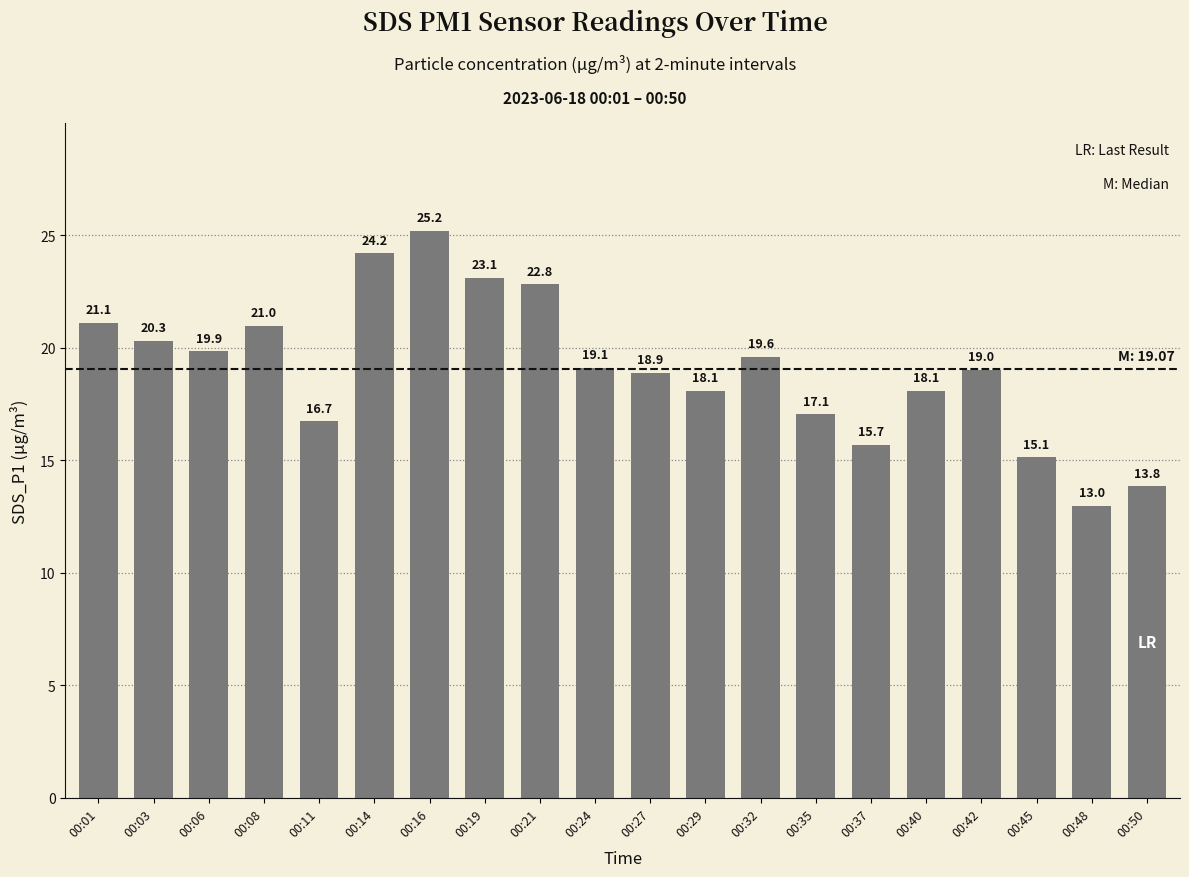

Are the bars horizontal?

No